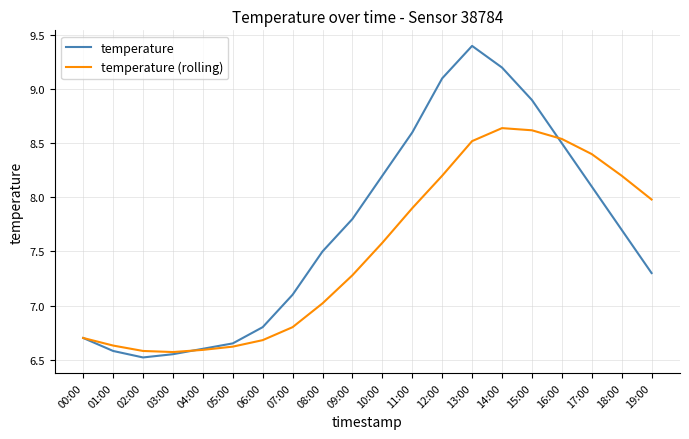

What is the difference between the highest and lowest values at 11:00?

0.7